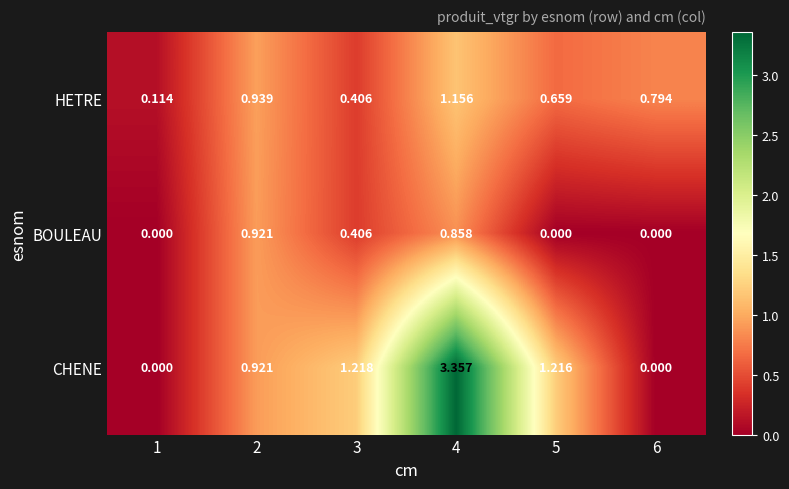

Is the value of BOULEAU at 5 greater than the value of CHENE at 2?

No